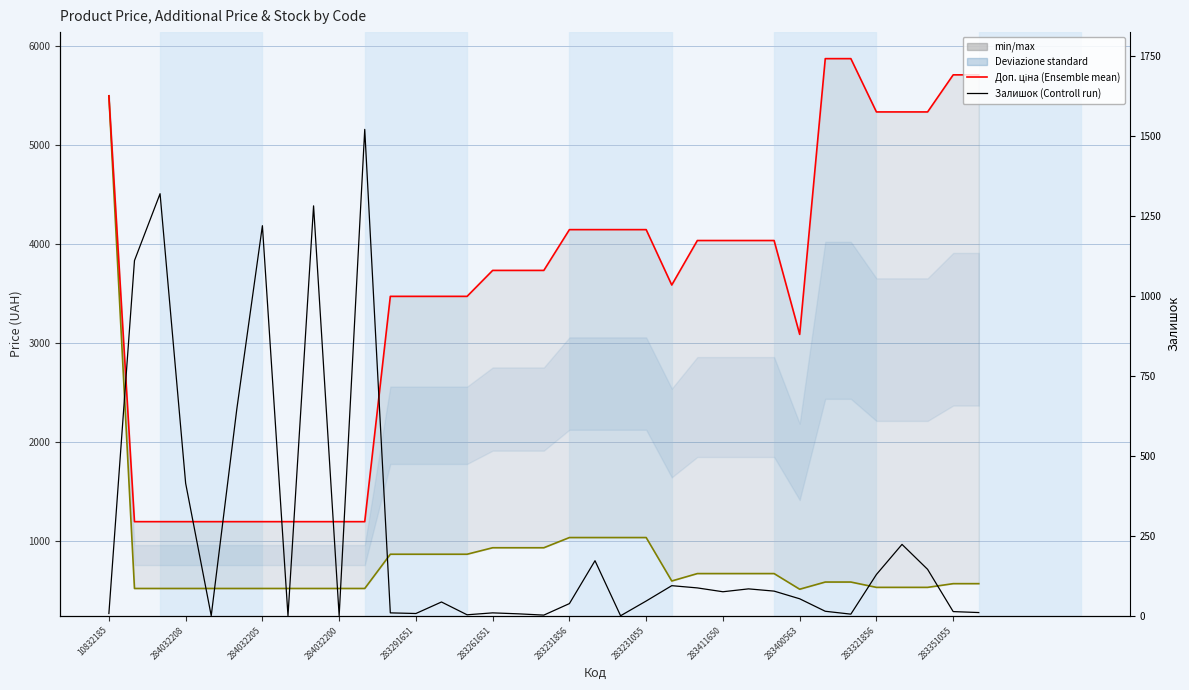

Which series has the widest spread of values?

Ціна